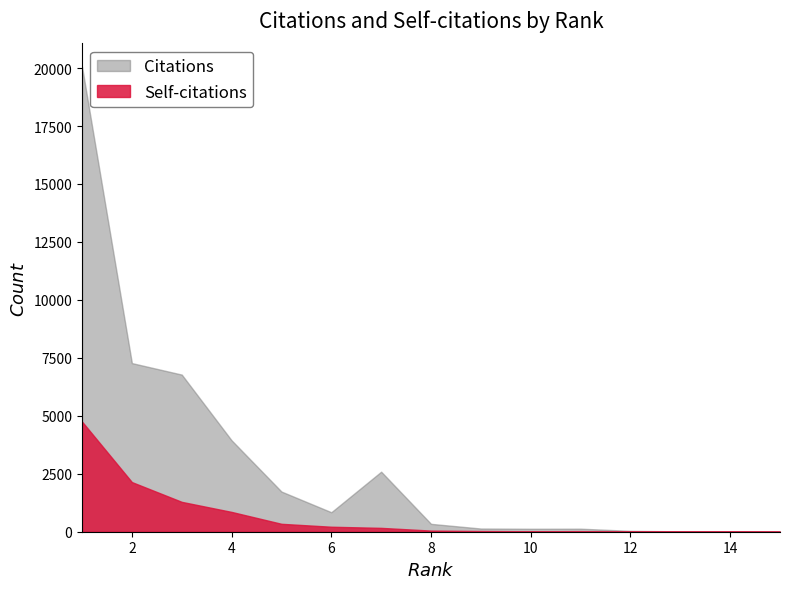

True or false: Self-citations has a value of 19 at 10.

True